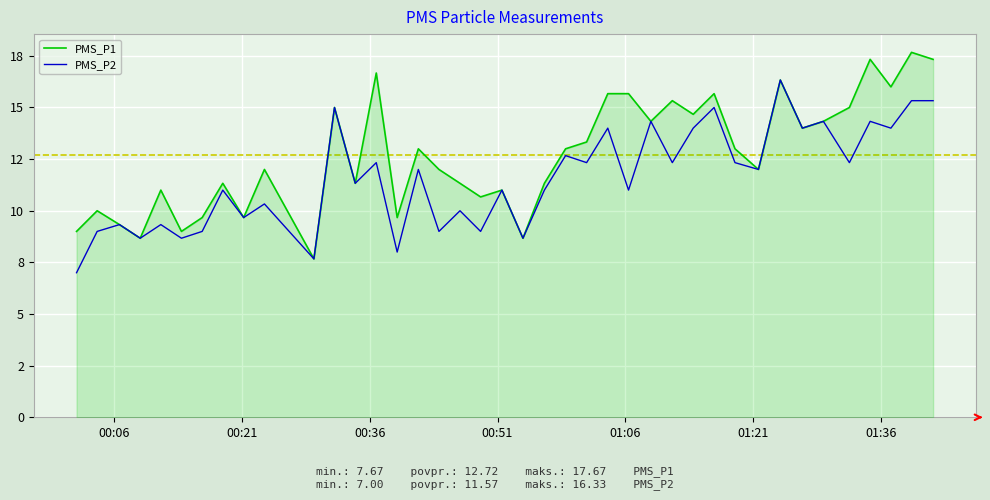

What are all the series names shown in the legend?

PMS_P1, PMS_P2